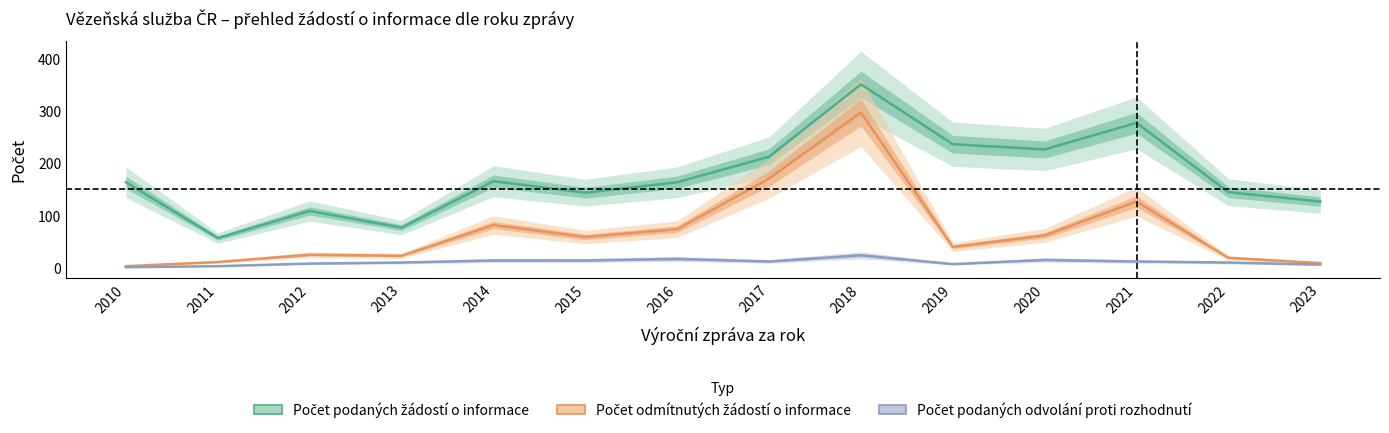

Which has a higher value, 2012 or 2023?

2023